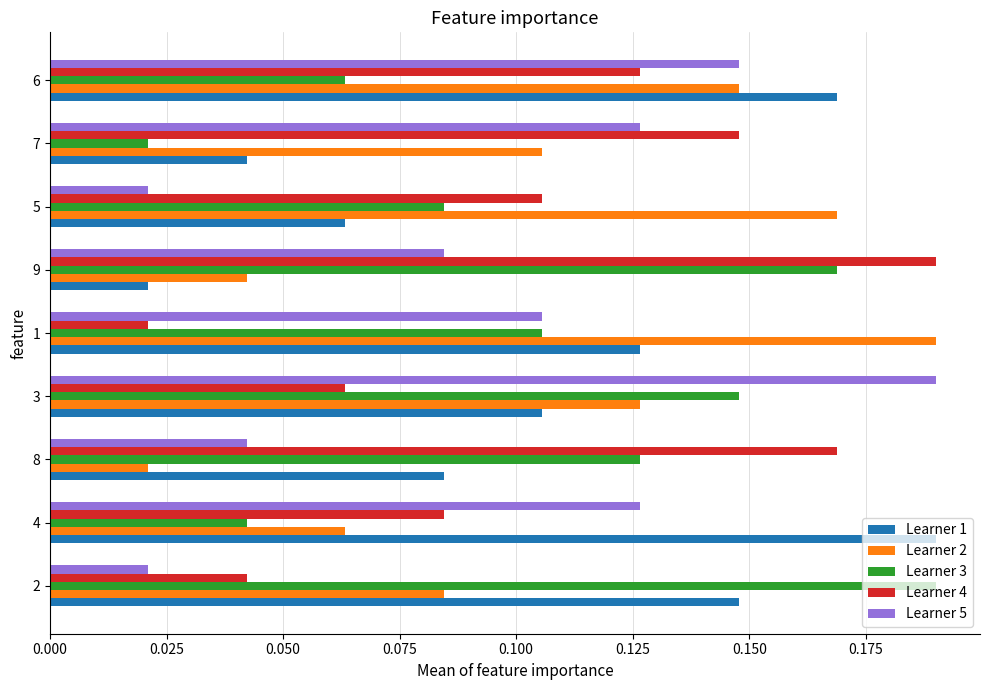

At which category is the sum across all series the highest?

6